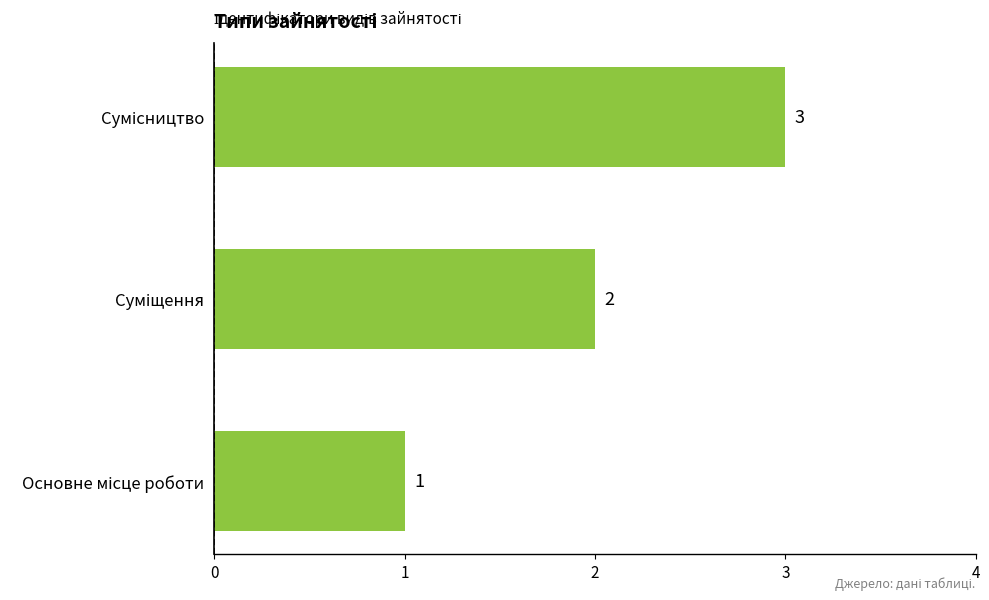

How many values are between 1 and 3?

3